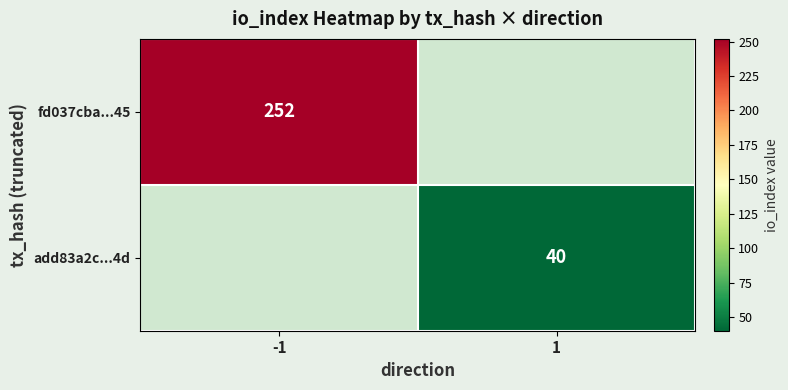

The value of add83a2c...4d at 1 is 21. True or false?

False